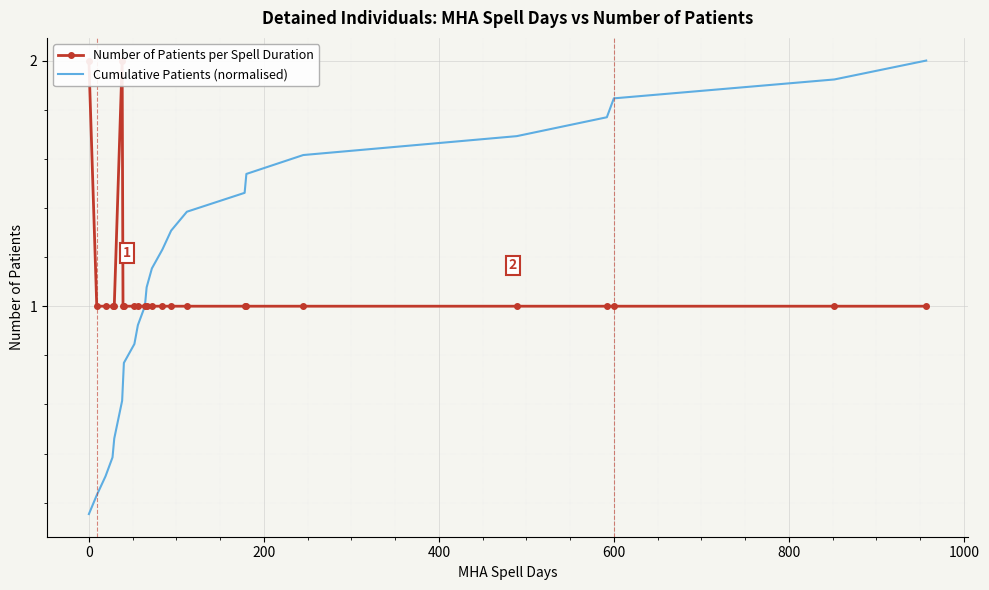

At how many categories does at least one series exceed 0?

24